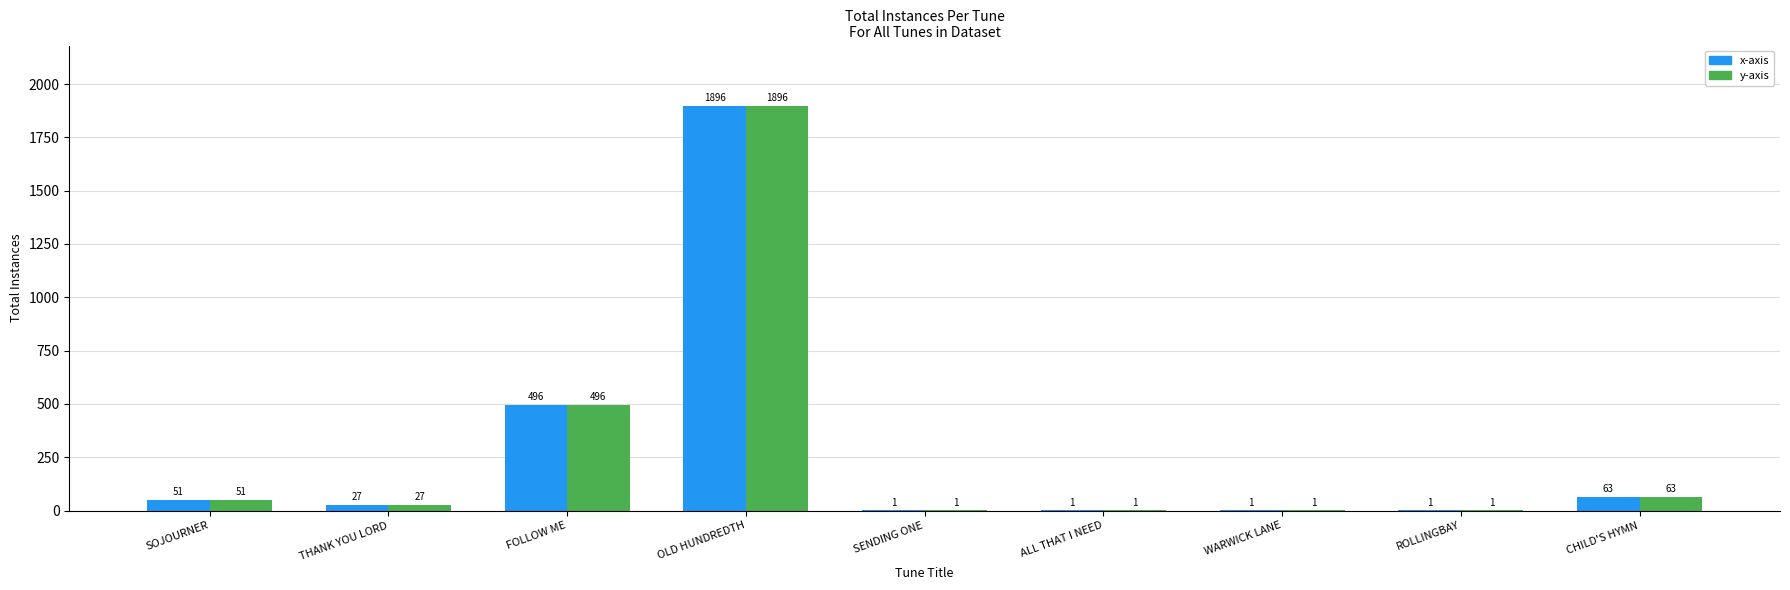

What is the greatest value displayed?

1896